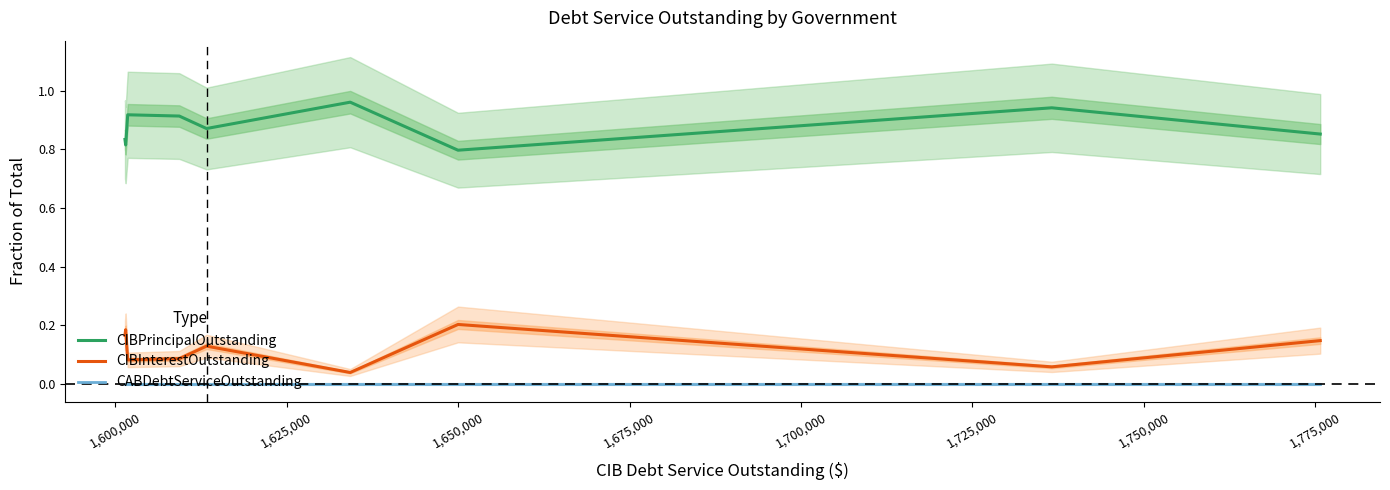

True or false: CABDebtServiceOutstanding and CIBPrincipalOutstanding intersect in this chart.

False